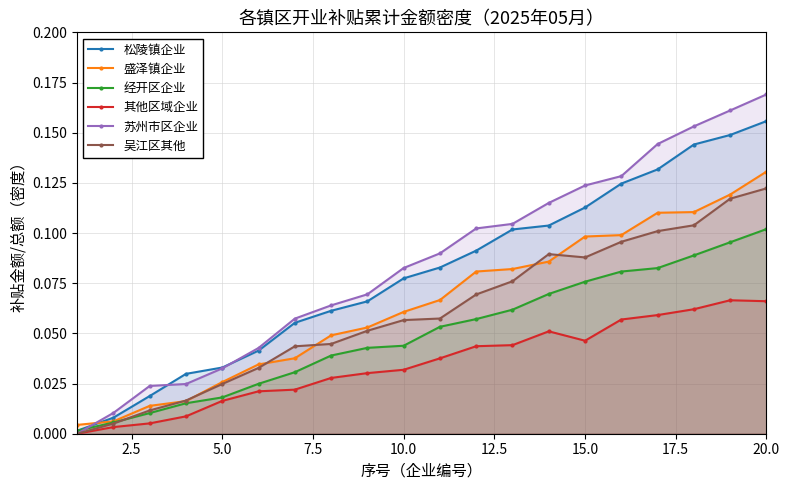

What is the sum of all 盛泽镇企业 values?

1.3